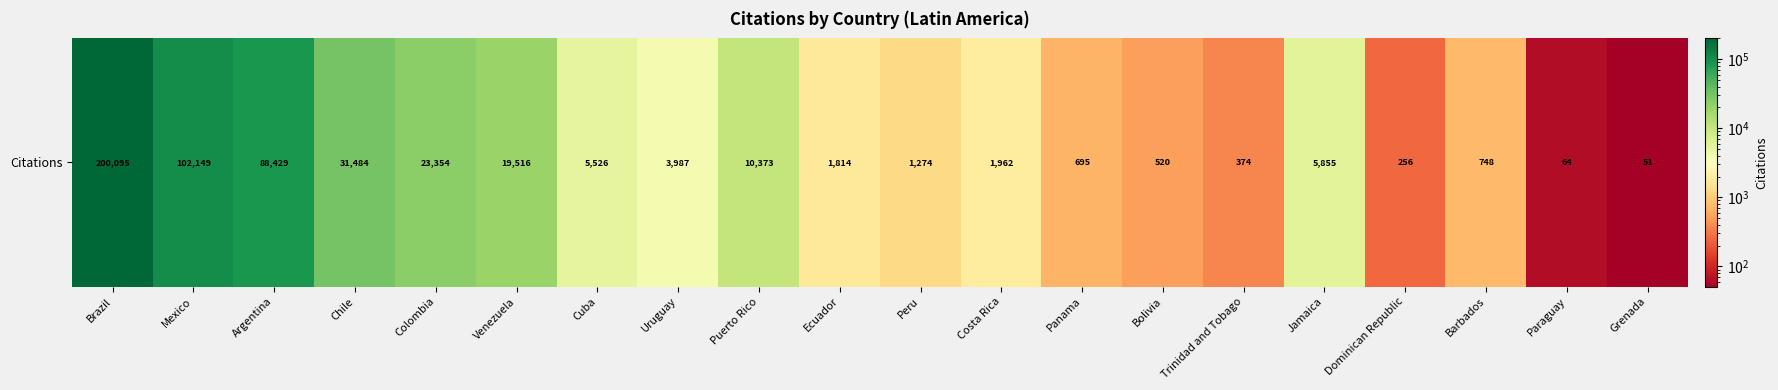

The chart shows a value of 2377 at Cuba. True or false?

False